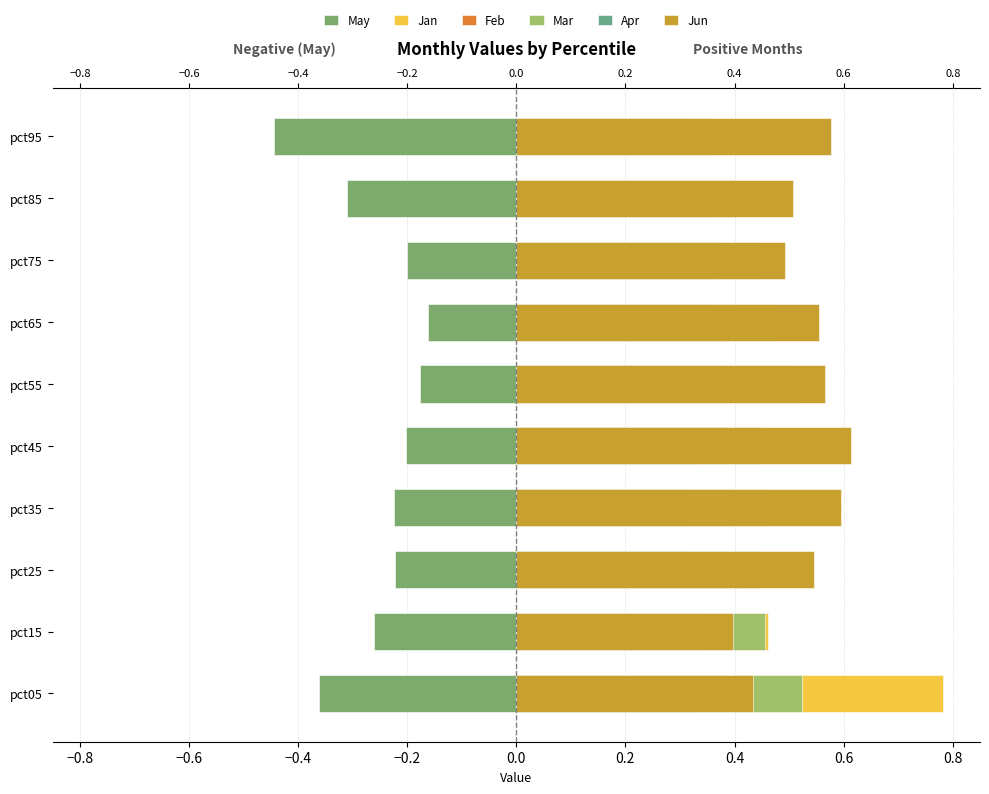

Reading left to right, list all the values displayed in this chart.

May: -0.4	-0.3	-0.2	-0.2	-0.2	-0.2	-0.2	-0.2	-0.3	-0.4
Jan: 0.8	0.5	0.4	0.4	0.4	0.4	0.4	0.4	0.3	0.3
Feb: 0.2	0.2	0.3	0.3	0.3	0.4	0.4	0.4	0.4	0.2
Mar: 0.5	0.5	0.4	0.5	0.5	0.5	0.5	0.4	0.3	0.3
Apr: 0.3	0.3	0.3	0.3	0.3	0.3	0.4	0.4	0.4	0.3
Jun: 0.4	0.4	0.5	0.6	0.6	0.6	0.6	0.5	0.5	0.6